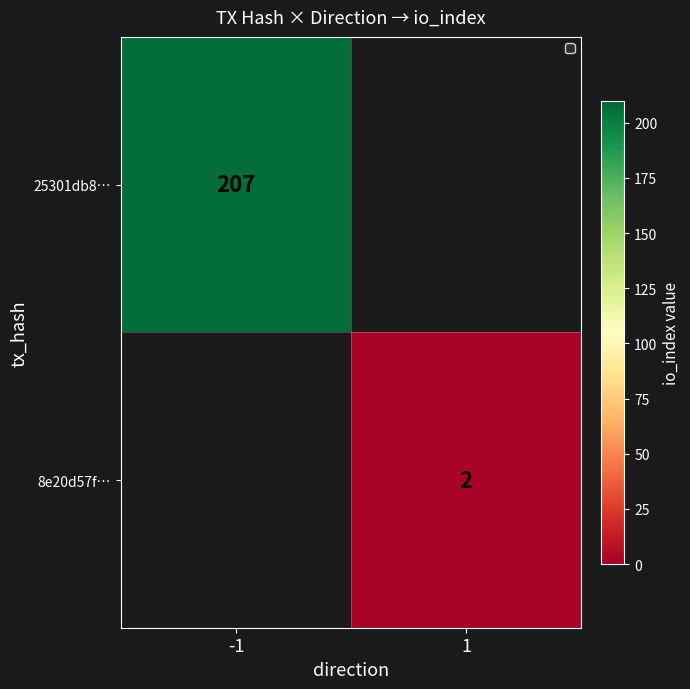

True or false: 8e20d57f… has a value of 2 at 1.

True